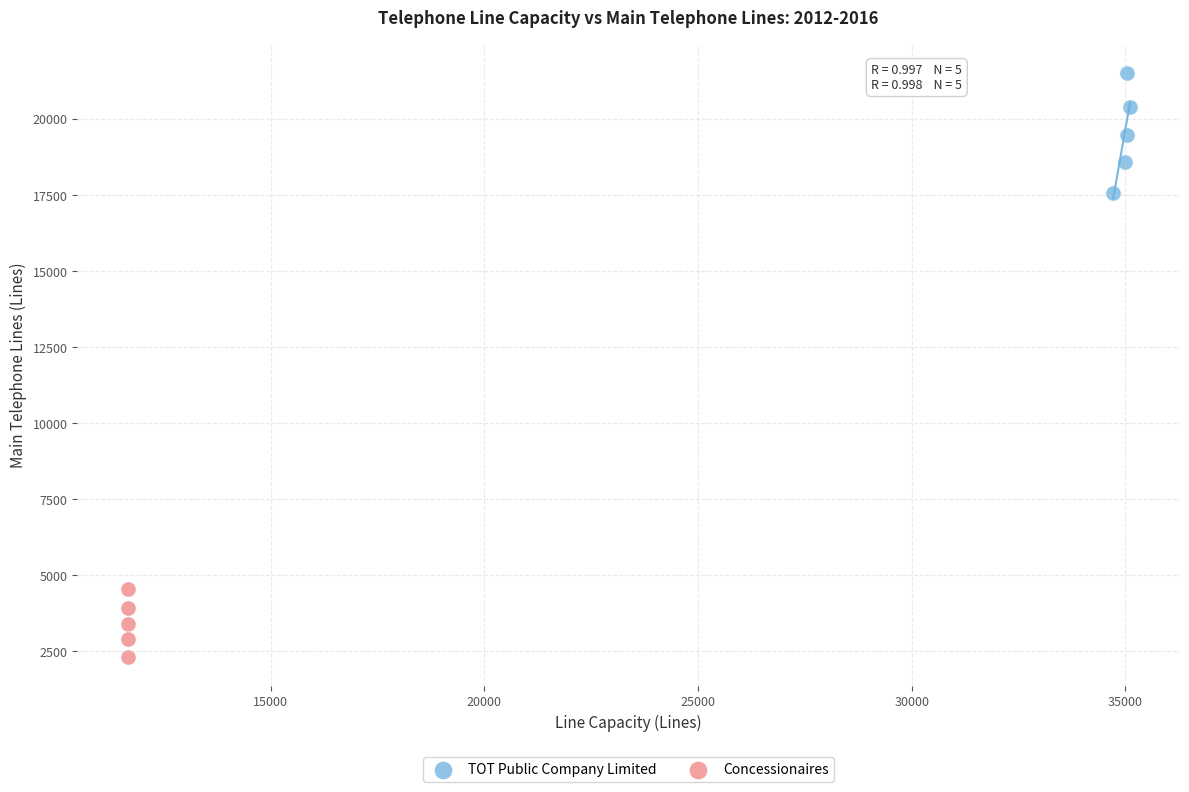

Which series has the largest Y range (max minus min)?

TOT Public Company Limited